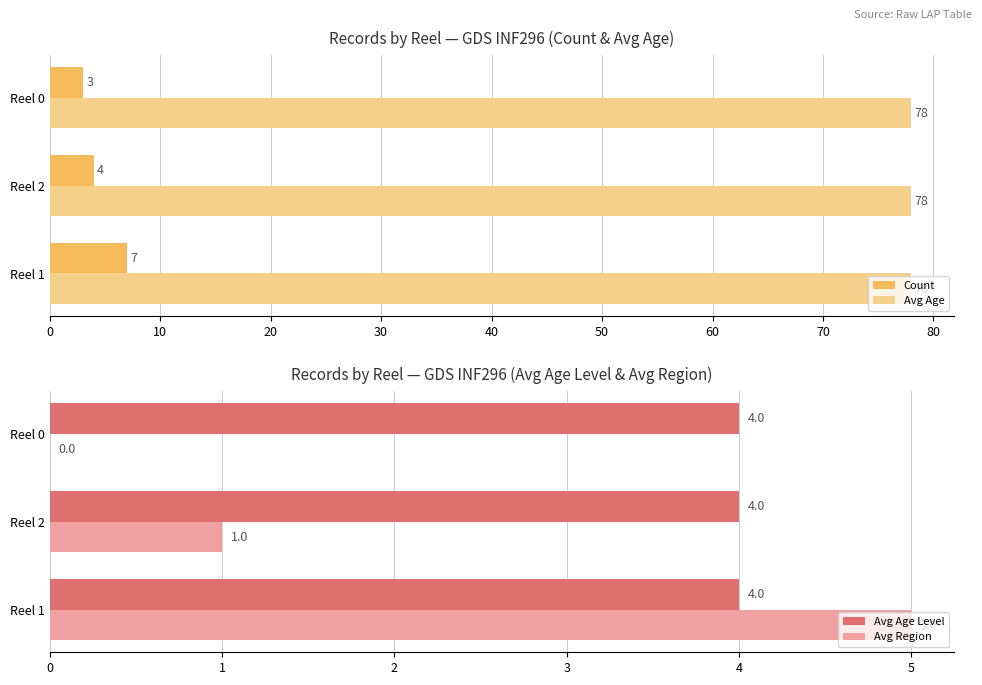

Which series has the widest spread of values?

Avg Region